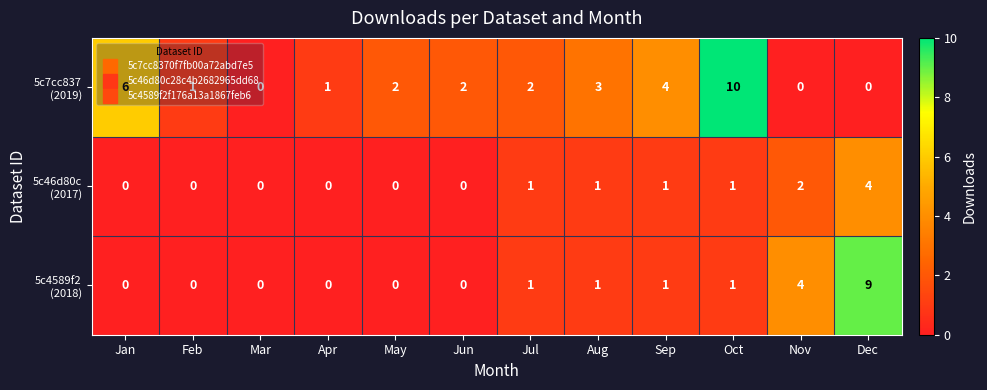

What is the greatest value displayed?

10